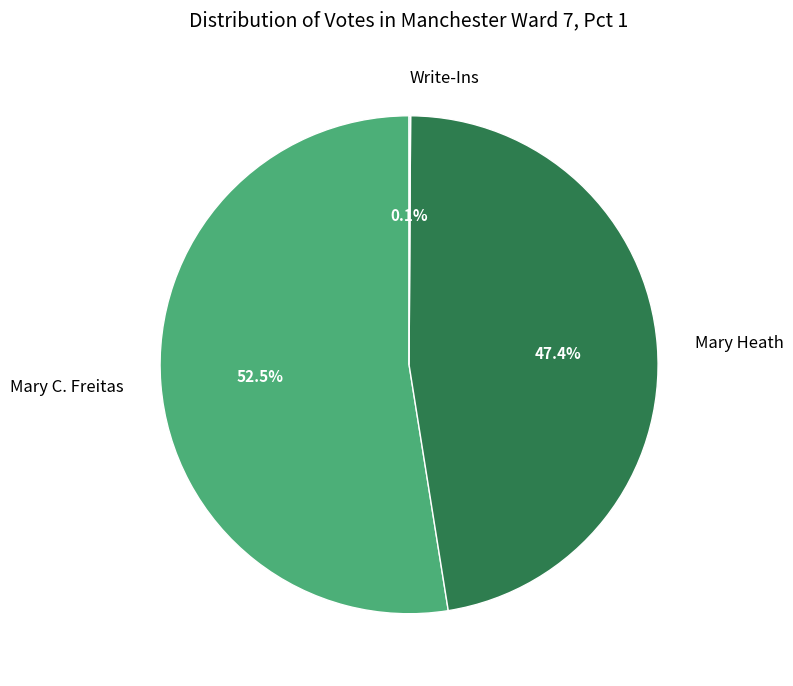

Which slice is the largest?

Mary C. Freitas